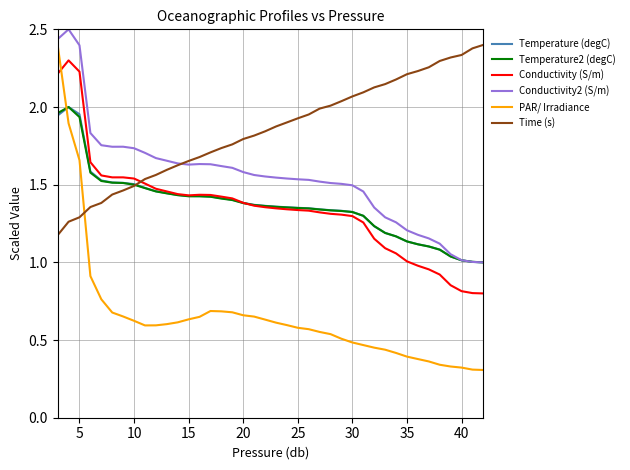

Which series has the largest total across all categories?

Time (s)